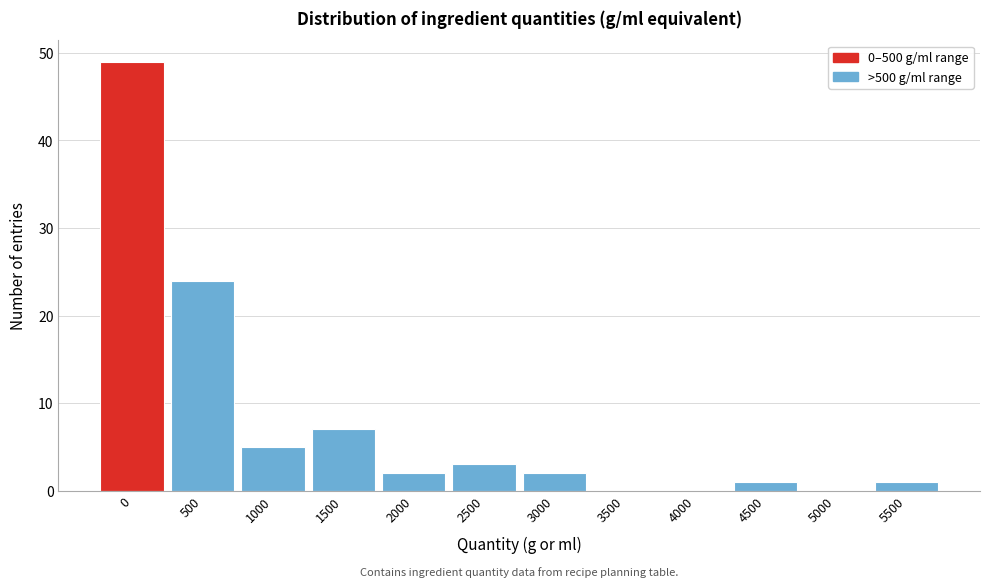

Reading left to right, list all the values displayed in this chart.

0=49	500=24	1000=5	1500=7	2000=2	2500=3	3000=2	3500=0	4000=0	4500=1	5000=0	5500=1